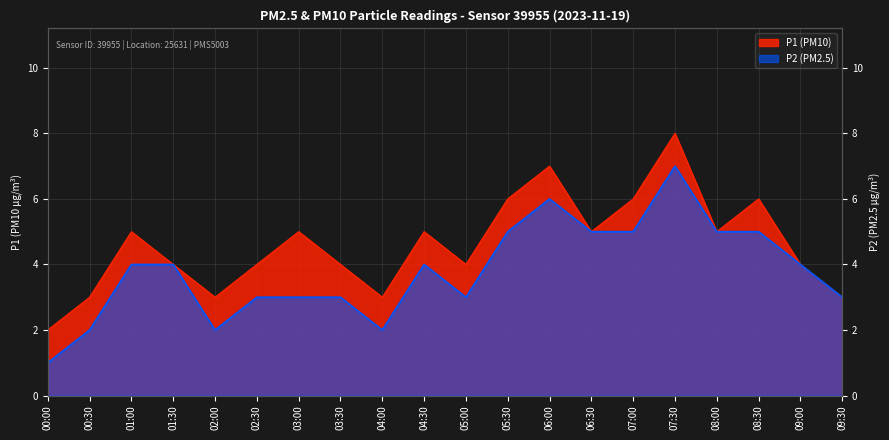

In P1, how many points are lower than both neighbors (excluding endpoints)?

5